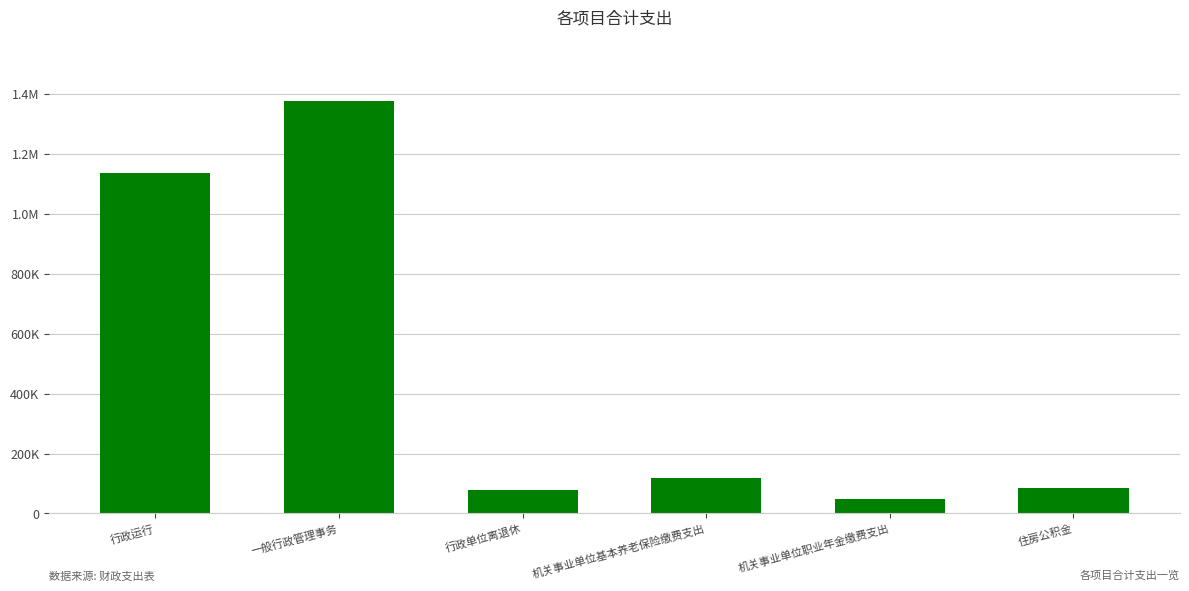

What is the ratio of the value at 机关事业单位职业年金缴费支出 to the value at 行政单位离退休?

0.6